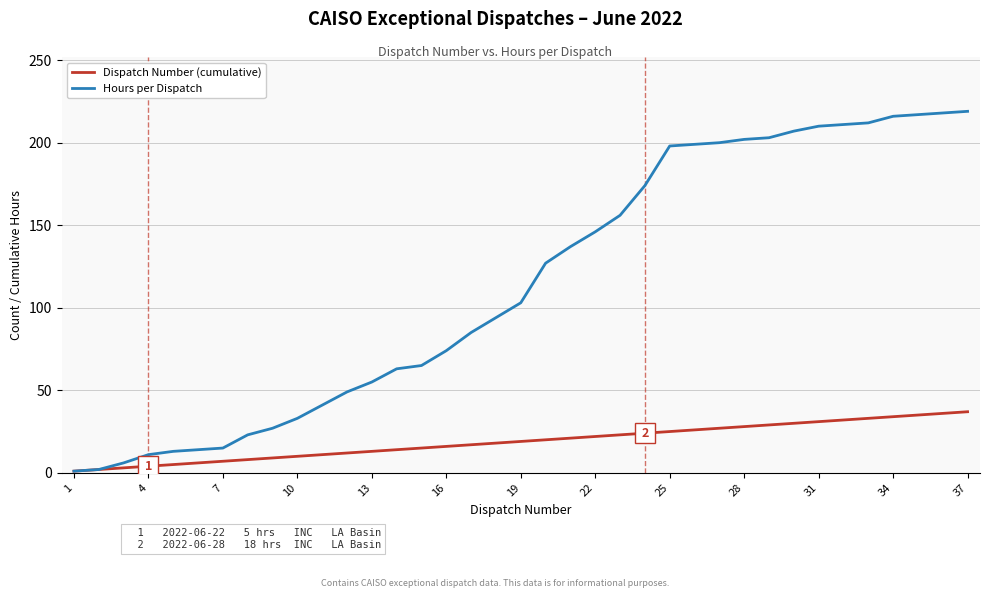

What is the maximum value for Dispatch Number (cumulative)?

37